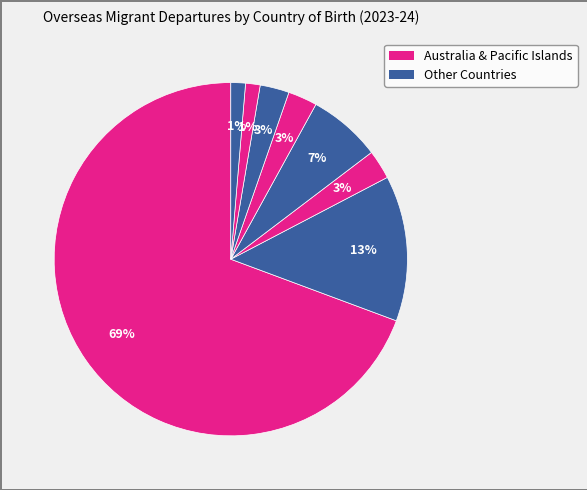

How many segments does this pie chart have?

8